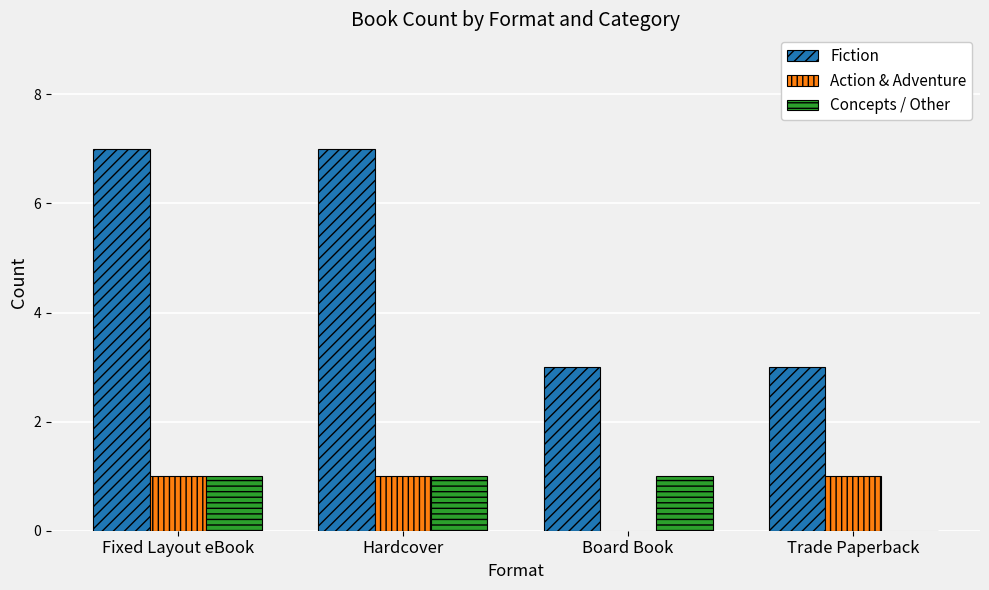

Reading left to right, extract all data points from this chart.

Fiction: Fixed Layout eBook=7	Hardcover=7	Board Book=3	Trade Paperback=3
Action & Adventure: Fixed Layout eBook=1	Hardcover=1	Board Book=0	Trade Paperback=1
Concepts / Other: Fixed Layout eBook=1	Hardcover=1	Board Book=1	Trade Paperback=0